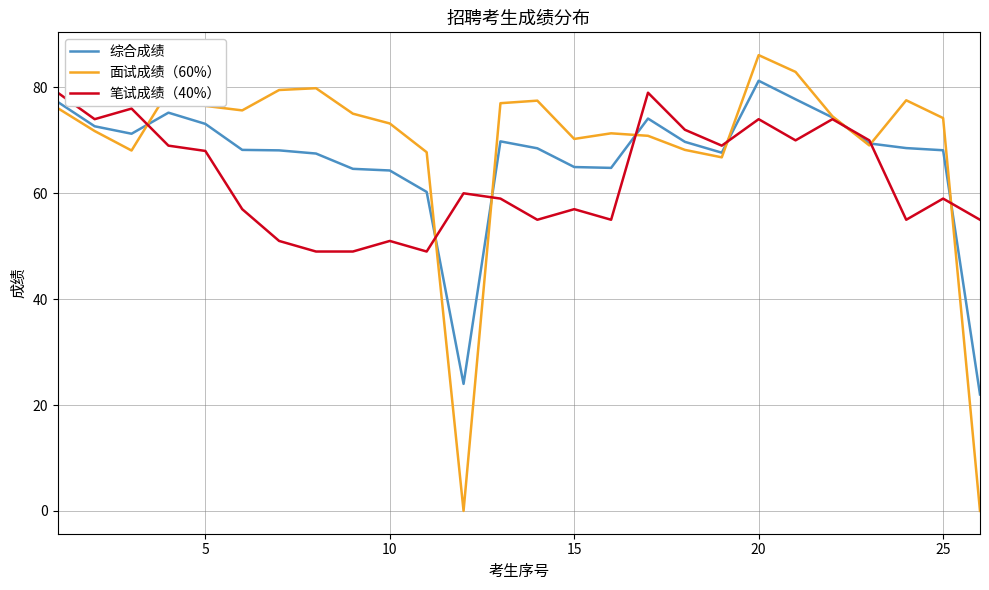

What are all the series names shown in the legend?

综合成绩, 面试成绩（60%）, 笔试成绩（40%）